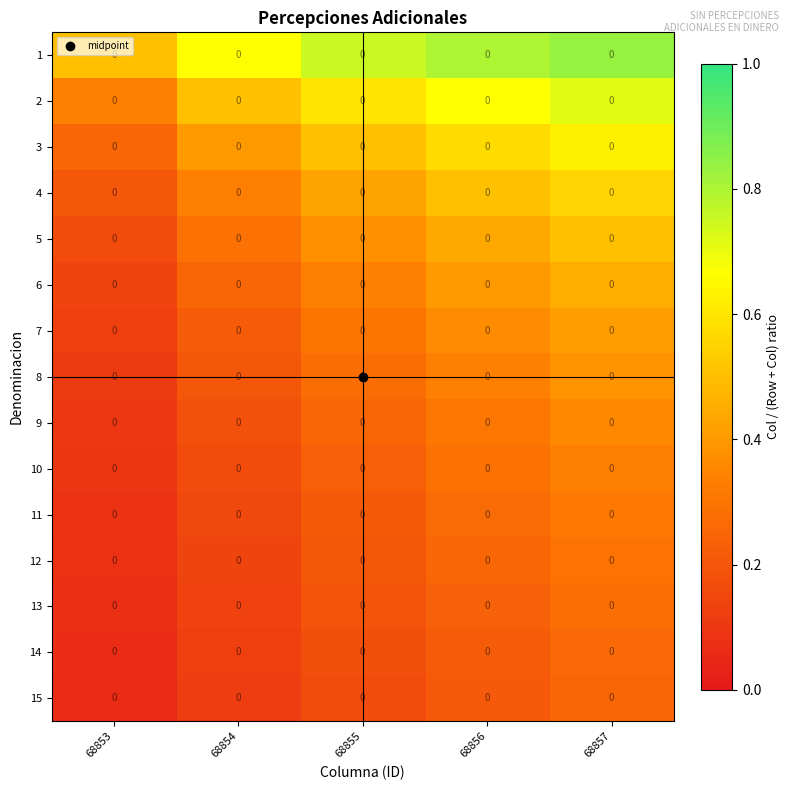

What is the average value of the 10 series?

0.2